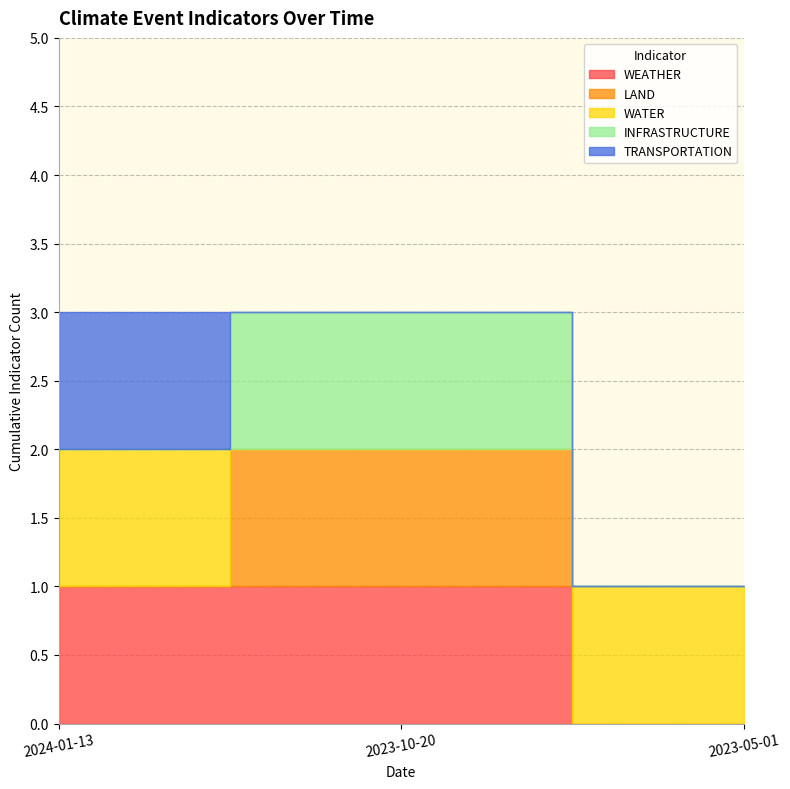

What is the value of the INFRASTRUCTURE point at the 2nd from the left?

1